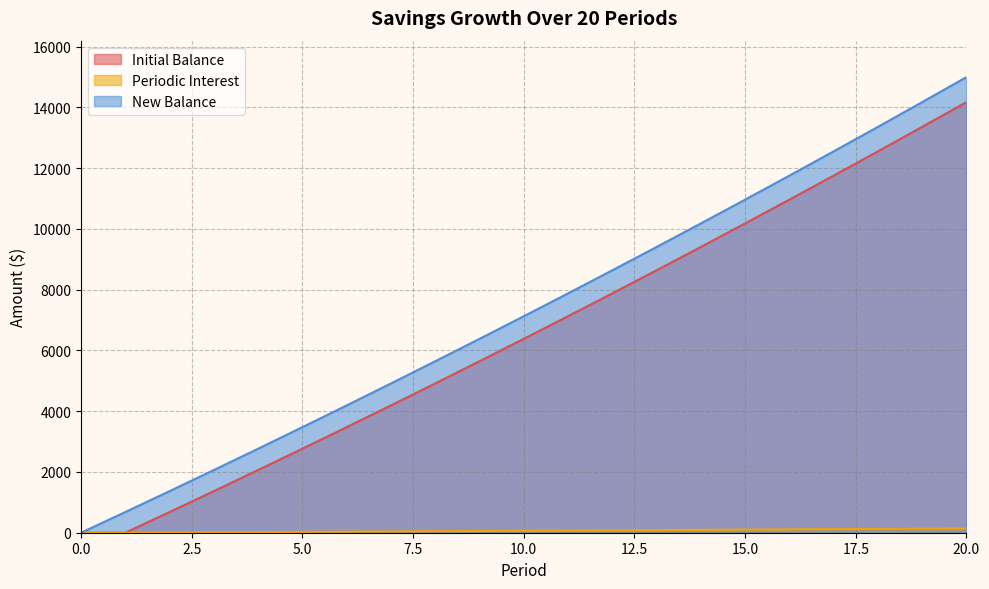

Reading left to right, extract all data points from this chart.

Initial Balance: 0=0.0	1=0.0	2=681.2	3=1369.3	4=2064.2	5=2766.1	6=3474.9	7=4190.9	8=4914.1	9=5644.4	10=6382.1	11=7127.2	12=7879.7	13=8639.7	14=9407.3	15=10182.6	16=10965.7	17=11756.6	18=12555.4	19=13362.1	20=14177.0
Periodic Interest: 0=0.0	1=0.0	2=6.8	3=13.7	4=20.6	5=27.7	6=34.8	7=41.9	8=49.1	9=56.4	10=63.8	11=71.3	12=78.8	13=86.4	14=94.1	15=101.8	16=109.7	17=117.6	18=125.5	19=133.6	20=141.8
New Balance: 0=0.0	1=681.2	2=1369.3	3=2064.2	4=2766.1	5=3474.9	6=4190.9	7=4914.1	8=5644.4	9=6382.1	10=7127.2	11=7879.7	12=8639.7	13=9407.3	14=10182.6	15=10965.7	16=11756.6	17=12555.4	18=13362.1	19=14177.0	20=15000.0